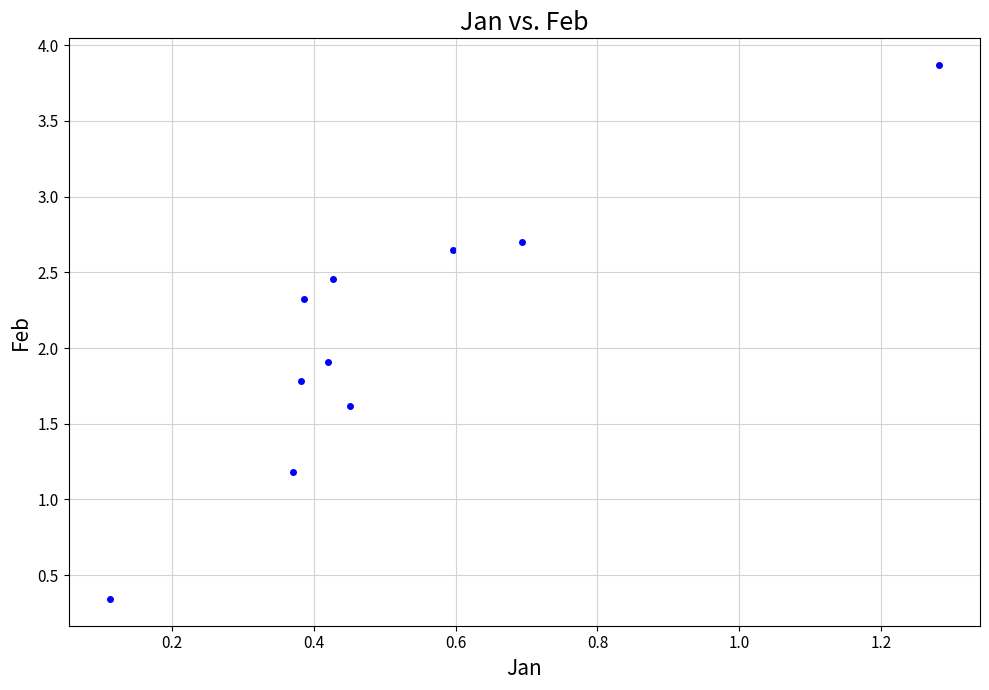

What Y value in the scatter plot is closest to 2?

1.9